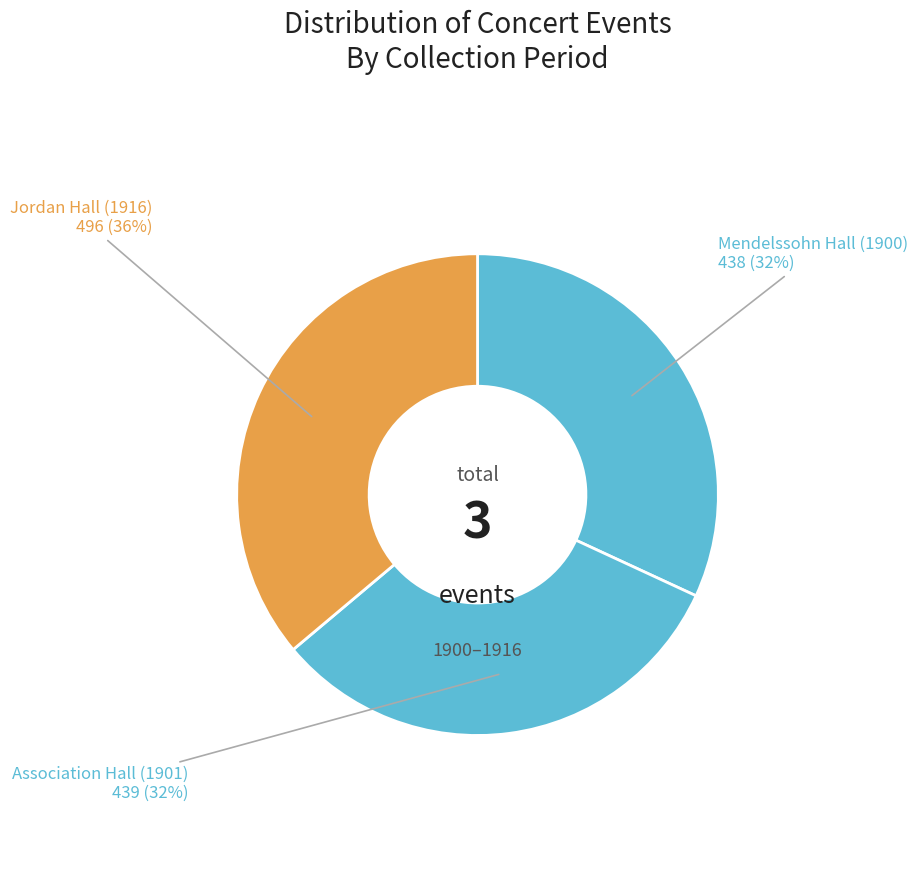

Is there a majority slice in this chart?

No